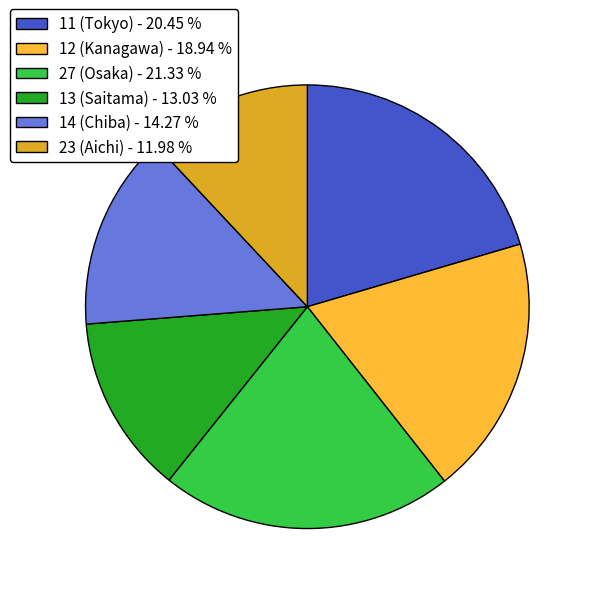

Rank the categories by value from highest to lowest.

27 (Osaka) - 21.33 %, 11 (Tokyo) - 20.45 %, 12 (Kanagawa) - 18.94 %, 14 (Chiba) - 14.27 %, 13 (Saitama) - 13.03 %, 23 (Aichi) - 11.98 %